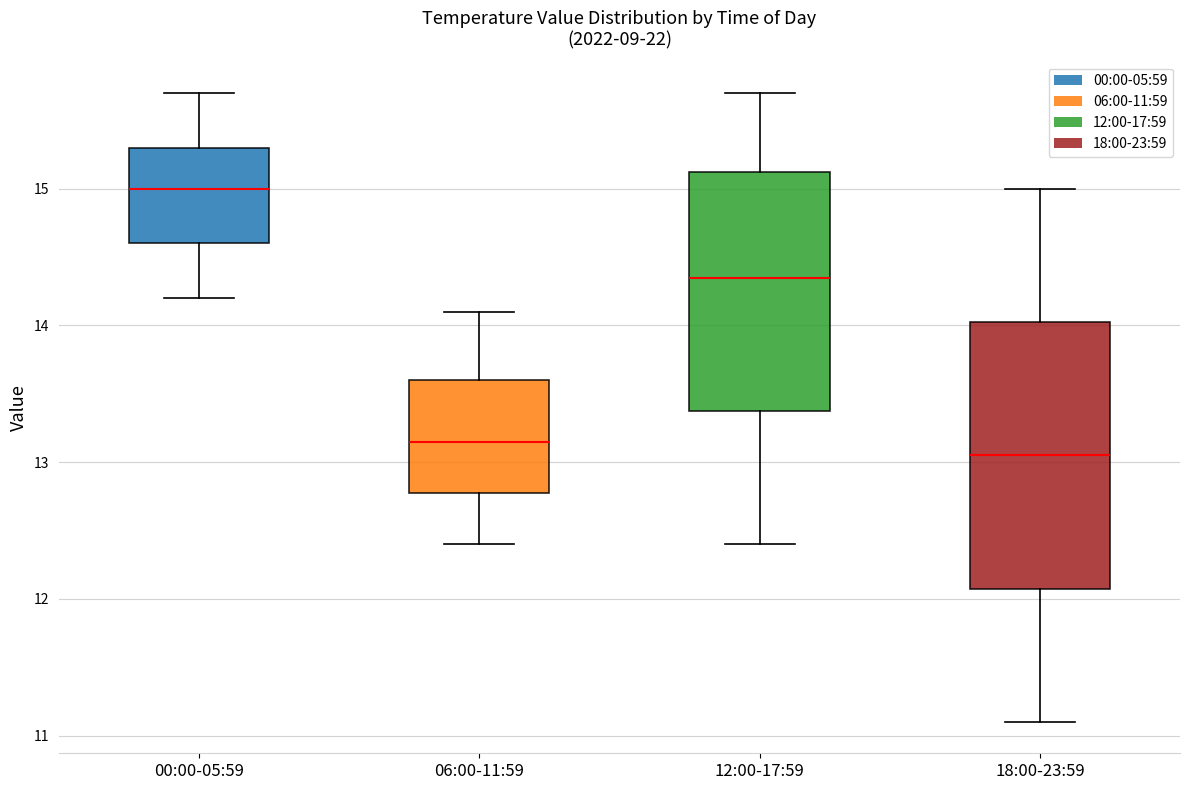

Which box's median line is the highest?

00:00-05:59